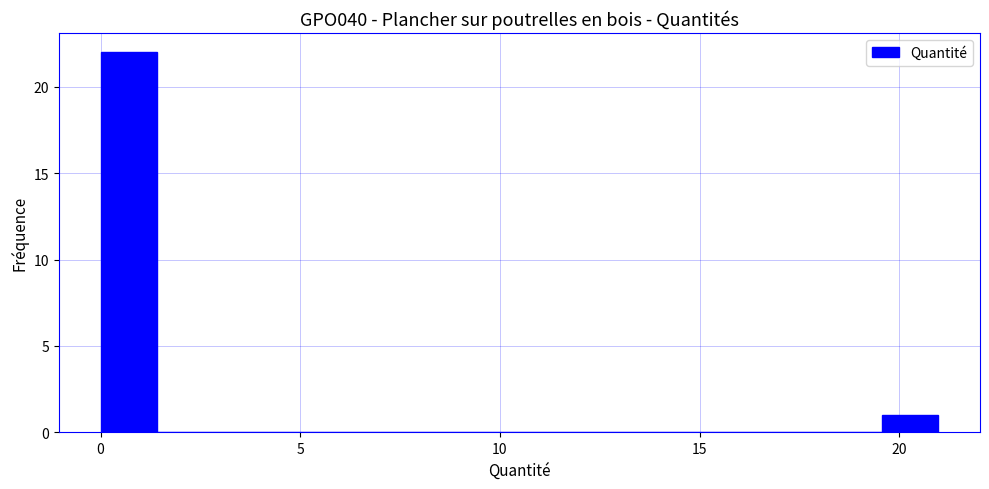

Read against the x-axis, roughly where is the centre of the tallest bar?

0.5